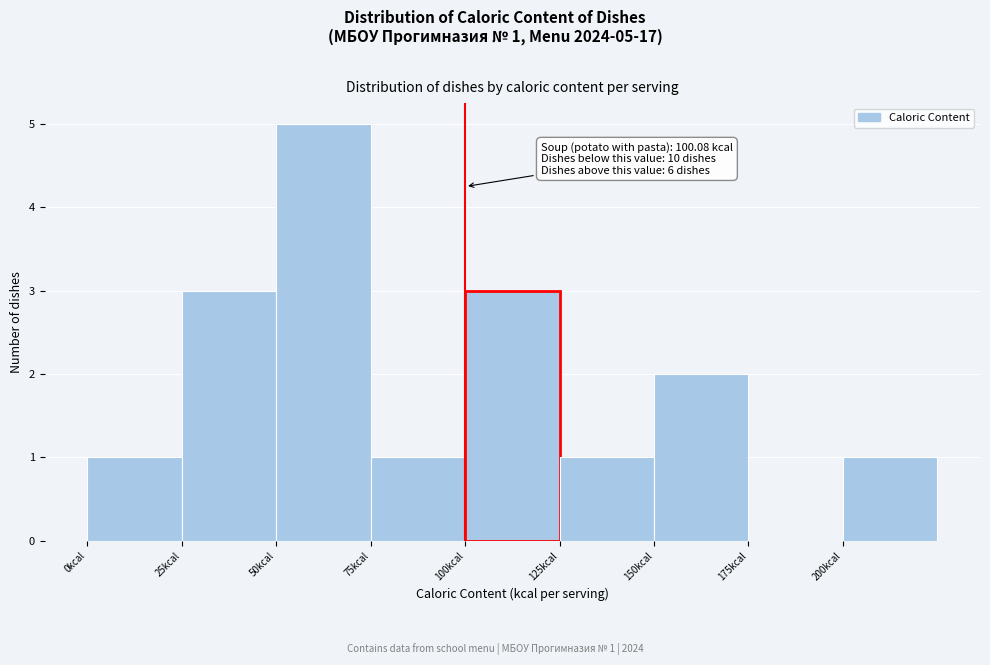

Over which range of the x-axis is the bar tallest?

50 to 75